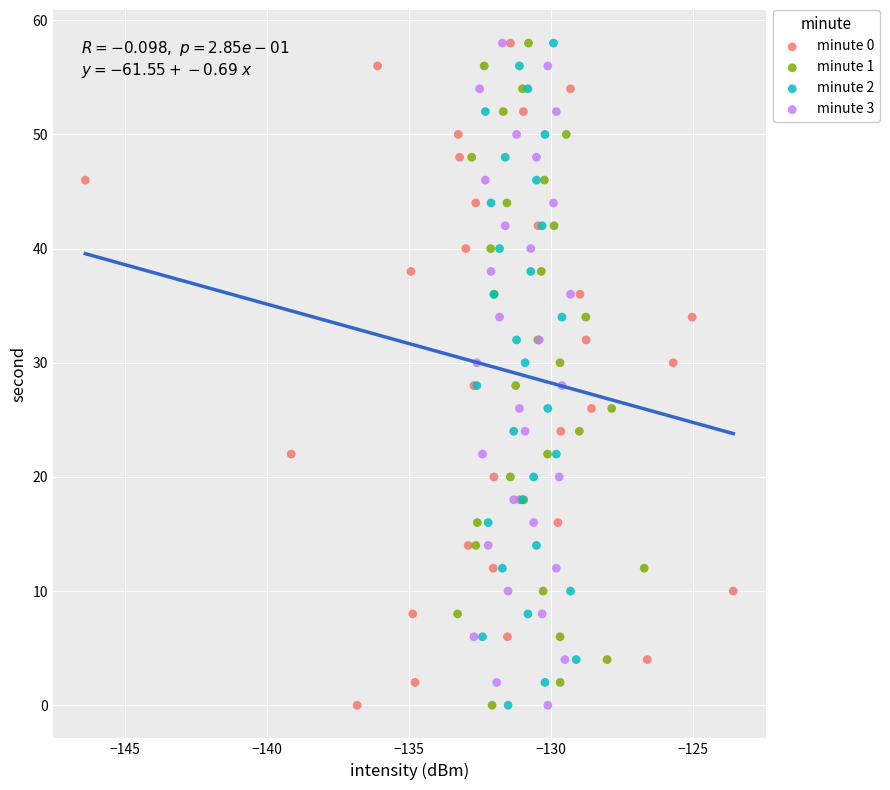

What are all the series names shown in the legend?

minute 0, minute 1, minute 2, minute 3